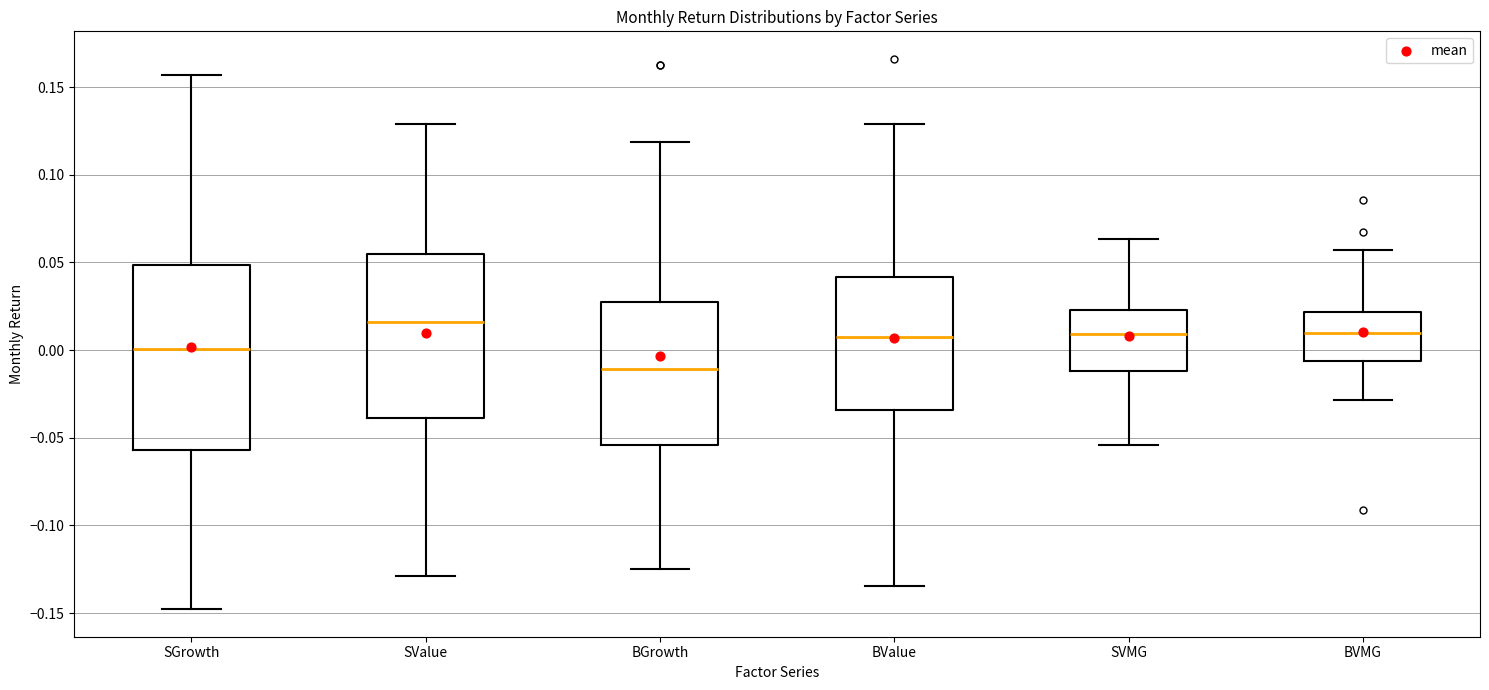

Which box's median line is the lowest?

BGrowth